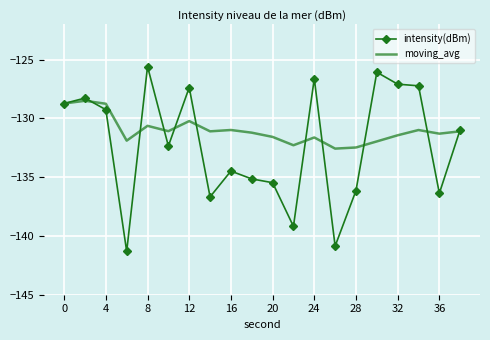

Which series has the largest total across all categories?

moving_avg